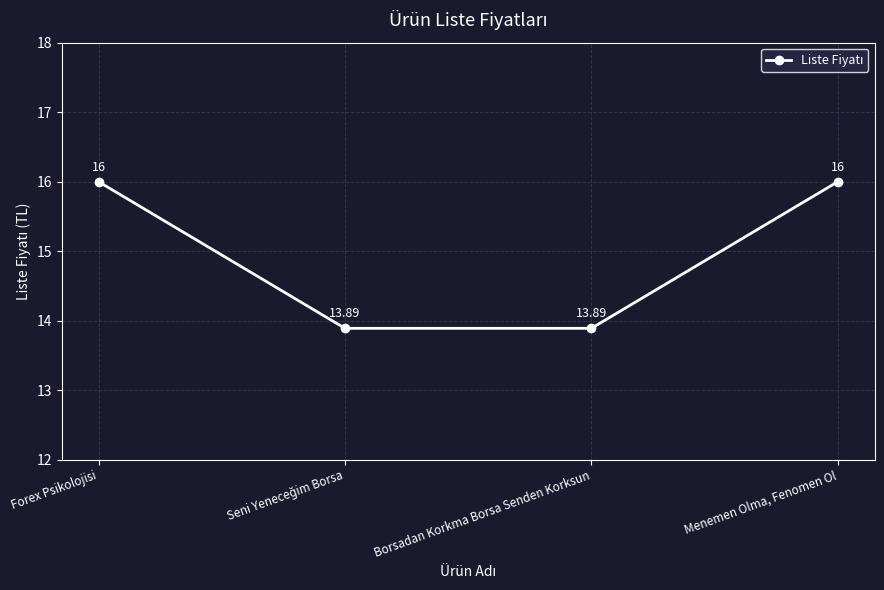

What is the value of the 3rd point from the left?

13.9